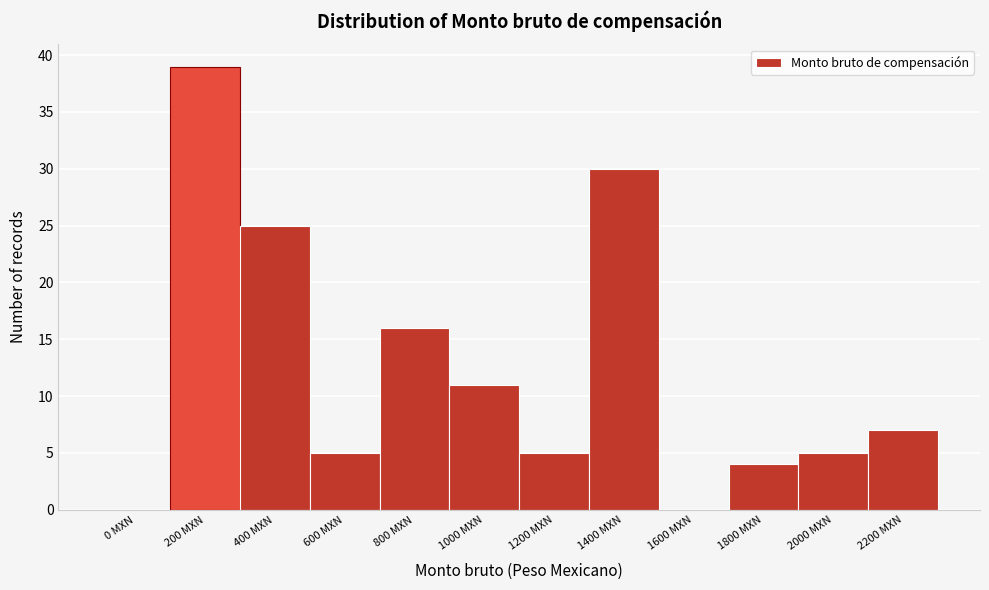

What is the ratio of the value at 400 MXN to the value at 2200 MXN?

3.6